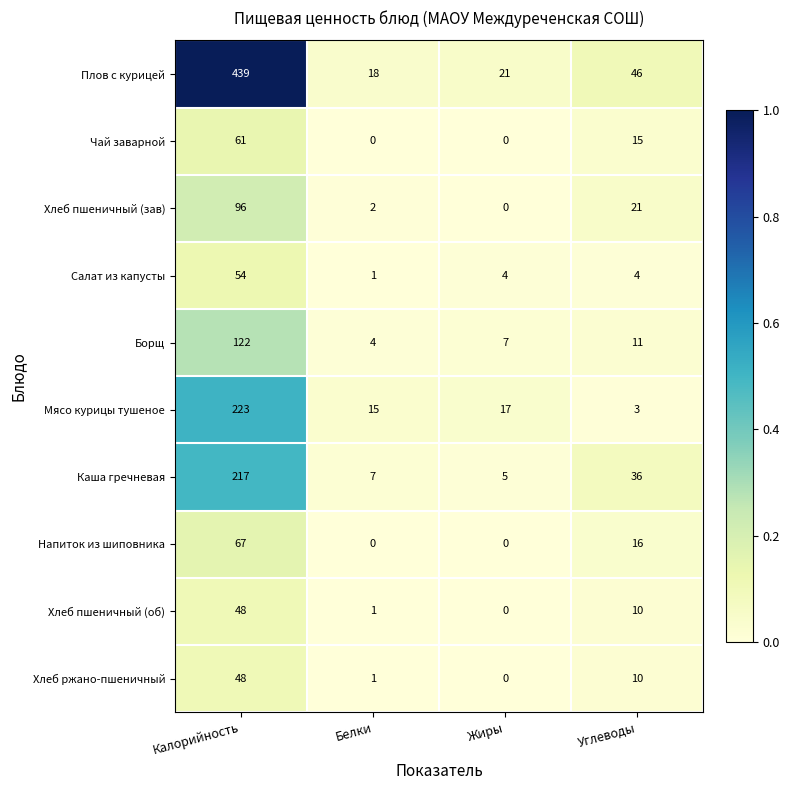

Which series has the largest total across all categories?

Плов с курицей